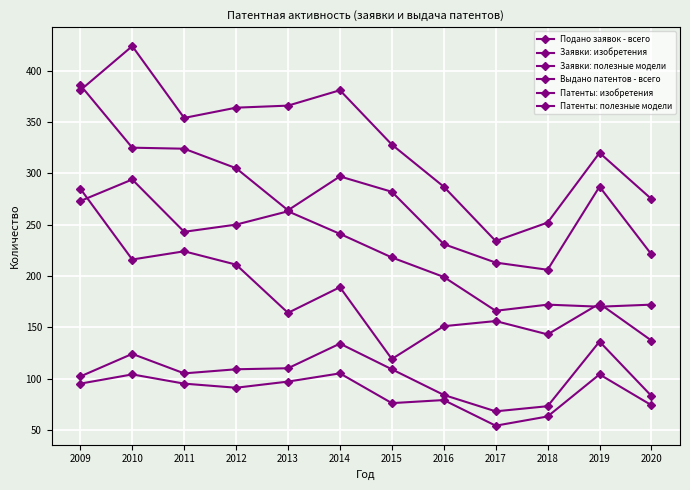

List the series in order of their peak value, lowest first.

Патенты: полезные модели, Заявки: полезные модели, Патенты: изобретения, Заявки: изобретения, Выдано патентов - всего, Подано заявок - всего